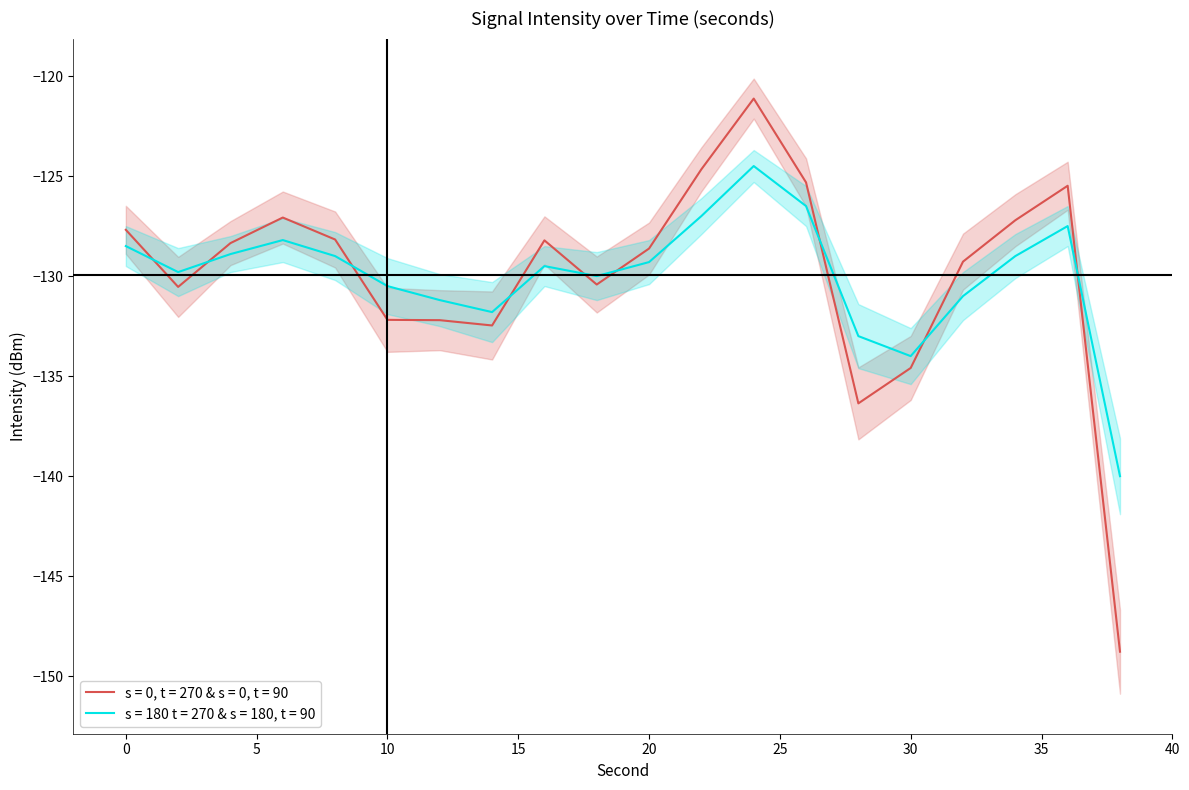

The chart shows a value of -26.7 at 2. True or false?

False